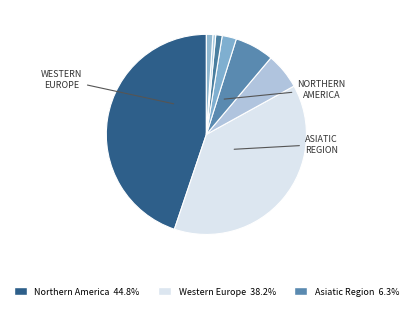

How many slices are in this pie chart?

8